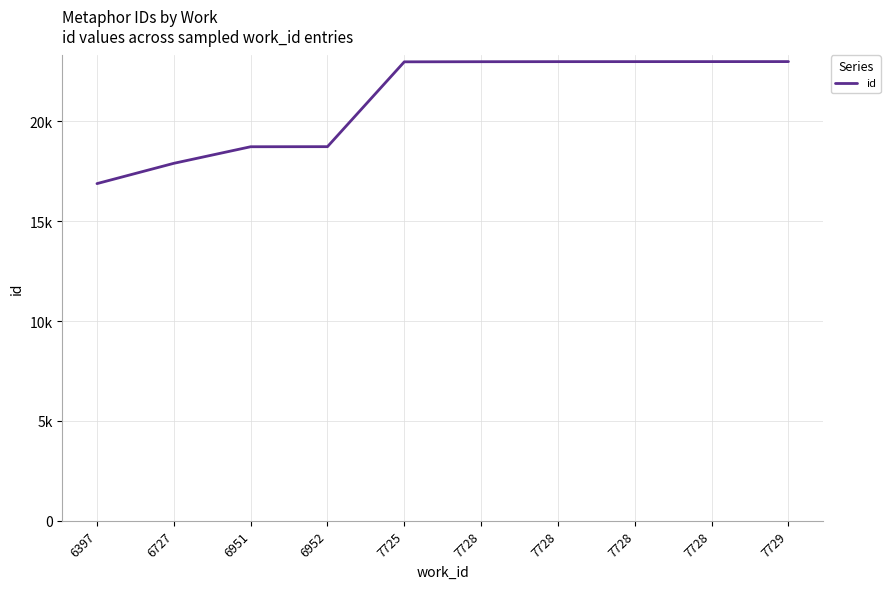

What is the maximum value shown in the chart?

22995